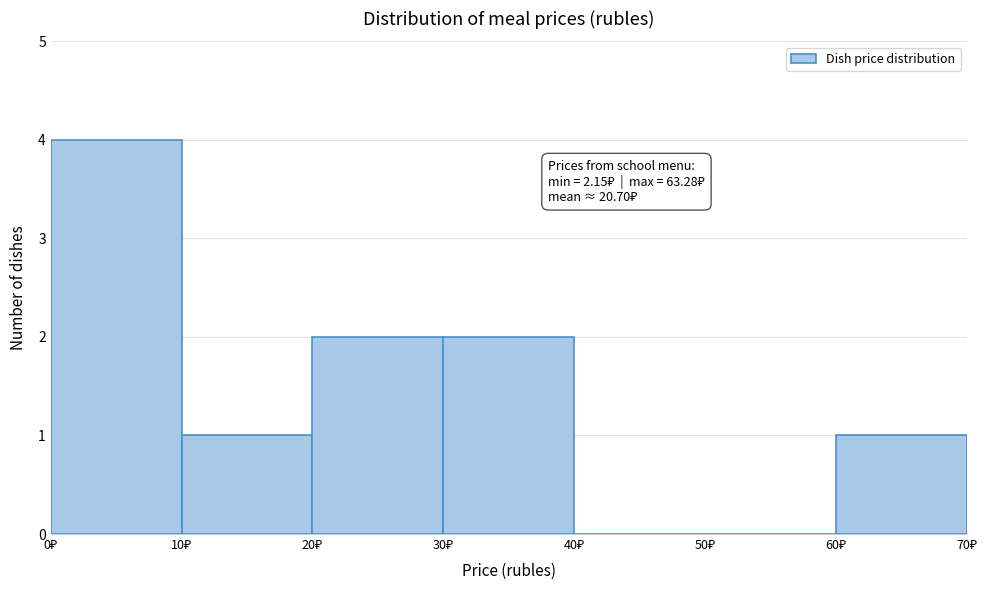

Over which range of the x-axis is the bar tallest?

0 to 10